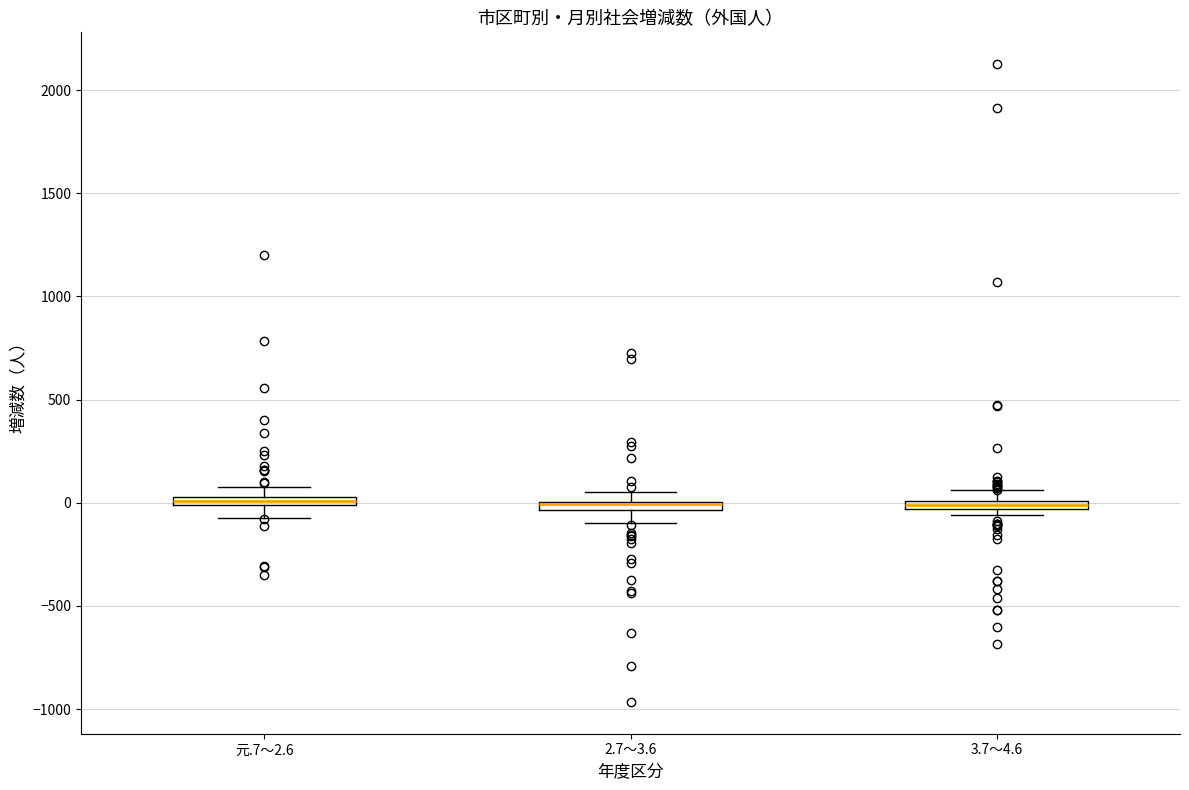

Where is the lower edge of the box for 元.7～2.6 on the y-axis? The values are not printed on the chart, so give them approximately, as read against the axis.

0